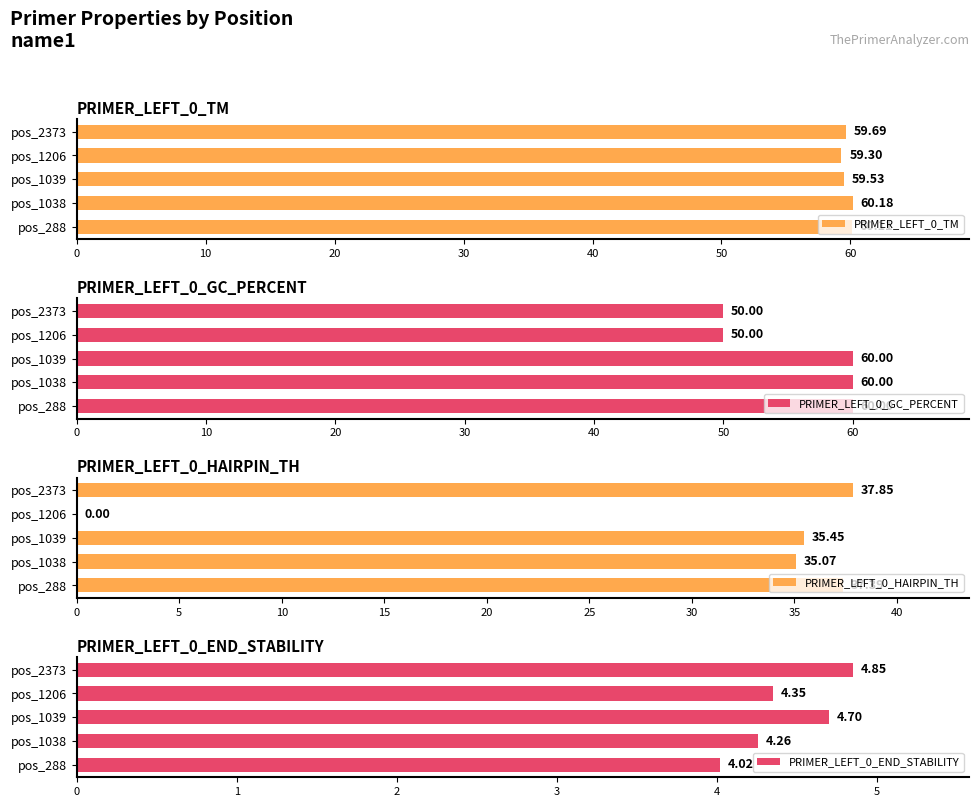

Reading left to right, what are all the values shown in this chart?

PRIMER_LEFT_0_TM: 60.1	60.2	59.5	59.3	59.7
PRIMER_LEFT_0_GC_PERCENT: 60.0	60.0	60.0	50.0	50.0
PRIMER_LEFT_0_HAIRPIN_TH: 37.4	35.1	35.5	0.0	37.9
PRIMER_LEFT_0_END_STABILITY: 4.0	4.3	4.7	4.3	4.8